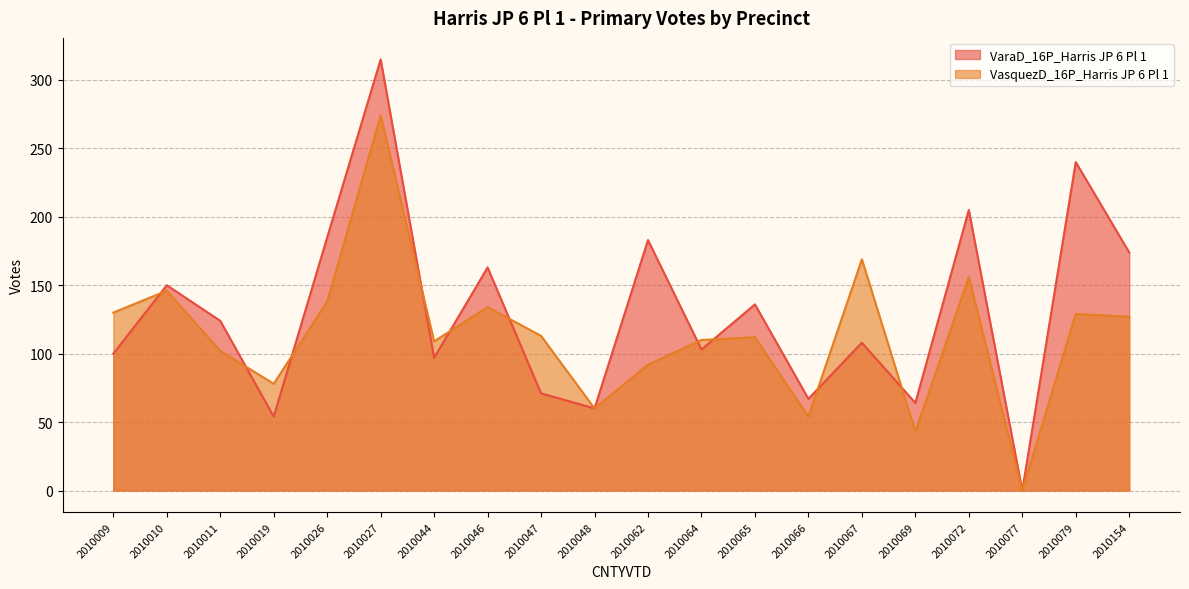

How many intersections are there between VaraD_16P_Harris JP 6 Pl 1 and VasquezD_16P_Harris JP 6 Pl 1?

10